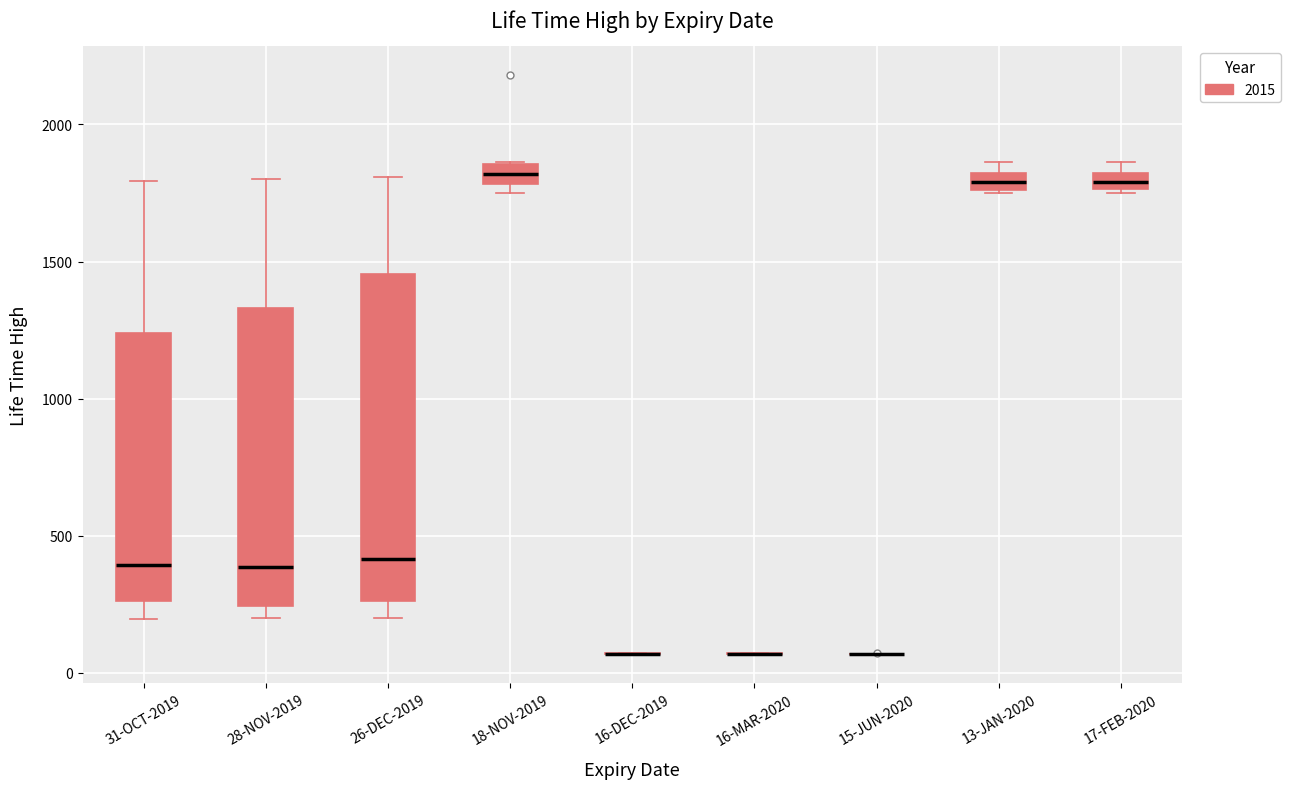

Where is the lower edge of the box for 17-FEB-2020 on the y-axis? The values are not printed on the chart, so give them approximately, as read against the axis.

1750